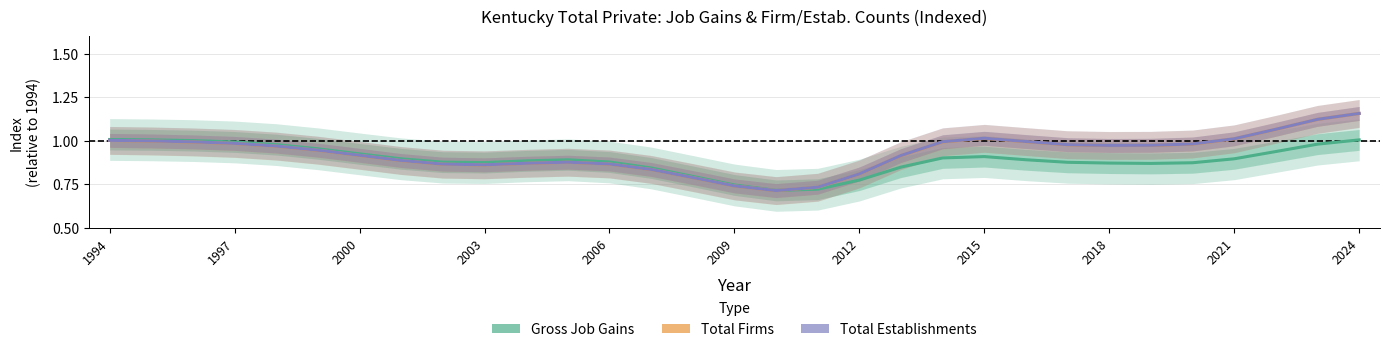

True or false: Total Firms and Total Establishments cross at least once.

False